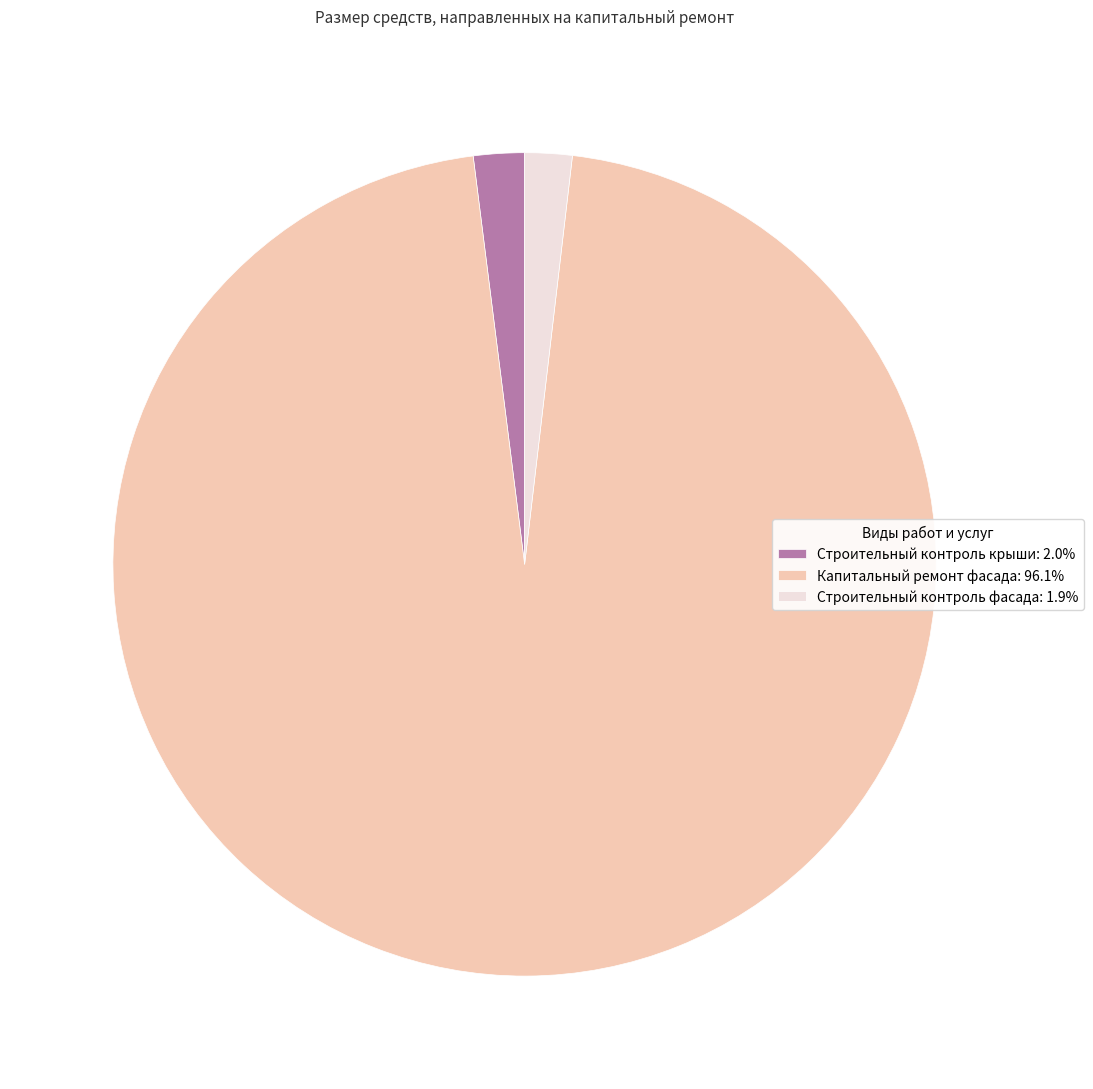

What is the ratio of the value at Строительный контроль крыши: 2.0% to the value at Строительный контроль фасада: 1.9%?

1.1